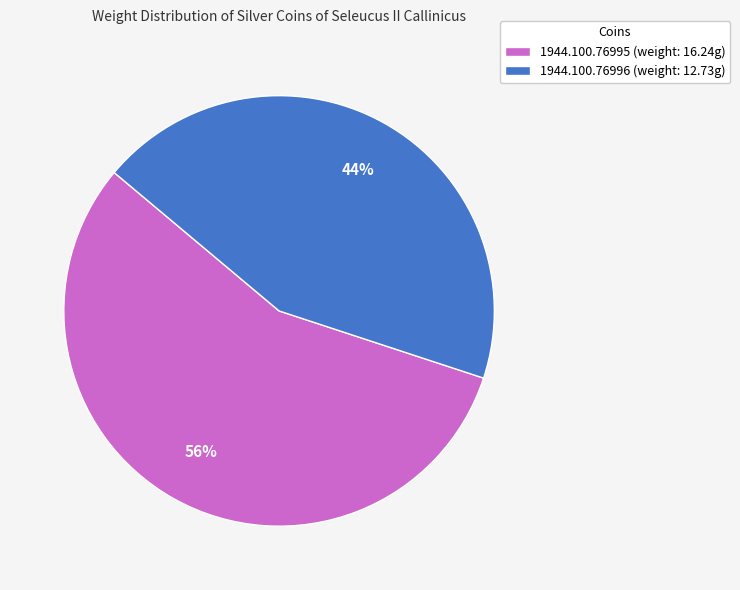

To the nearest percent, what is the average slice percentage?

50%